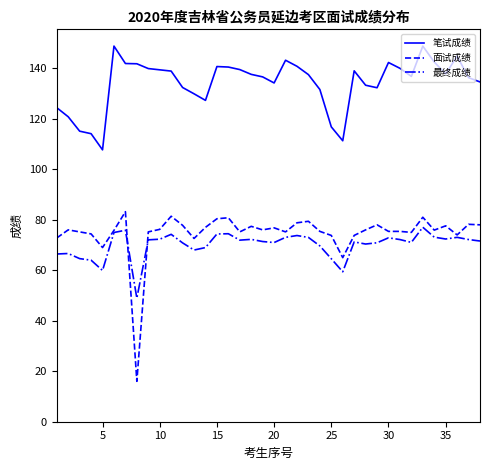

What is the average value of the 笔试成绩 series?

134.2